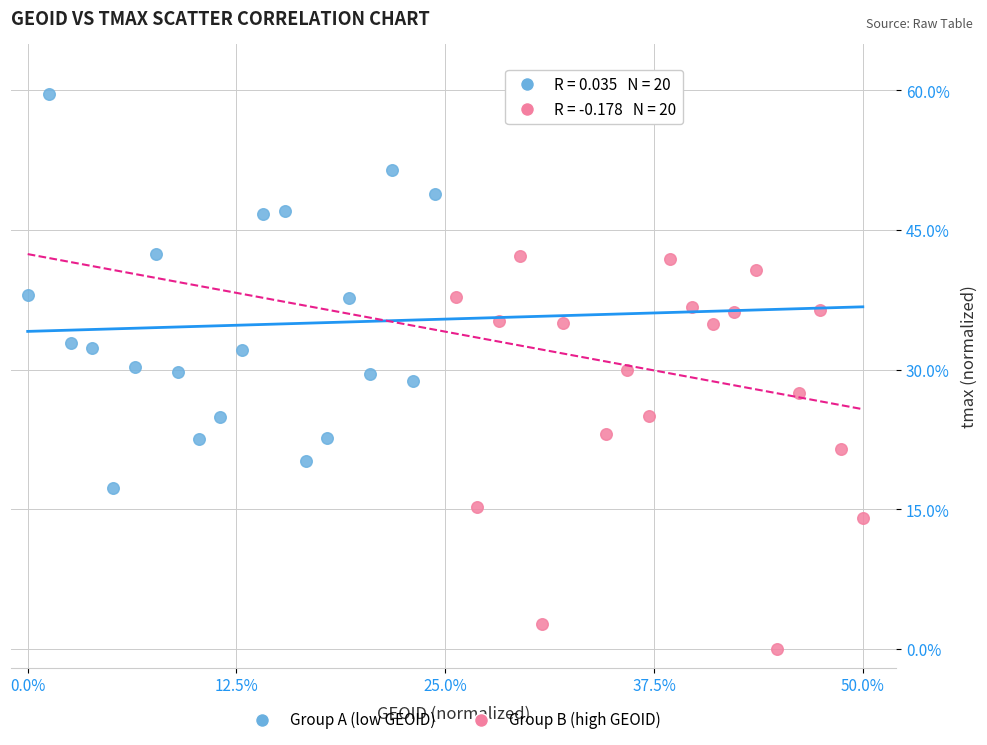

Which series contains the lowest Y value?

Group B (high GEOID)